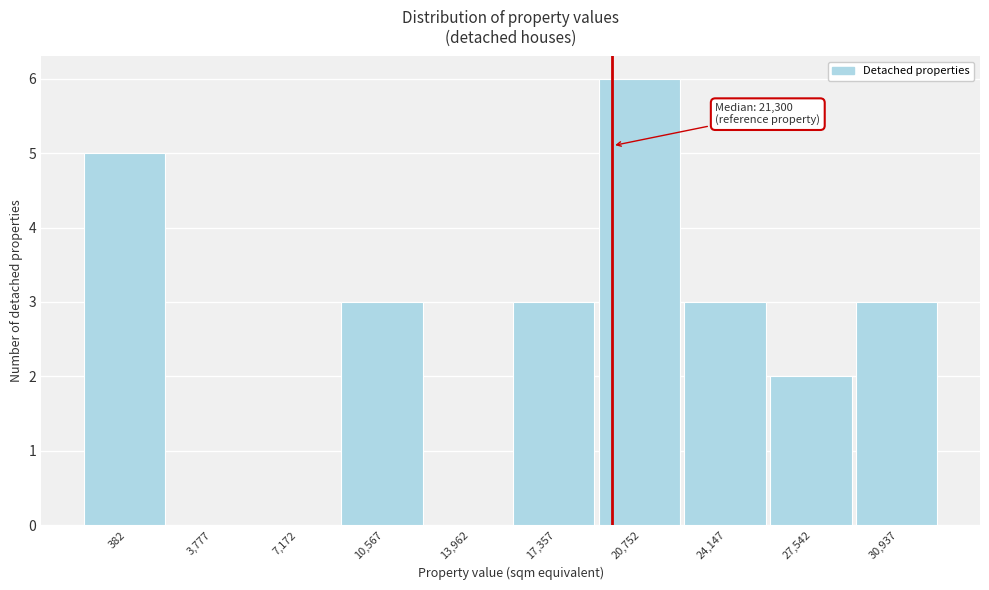

Reading right to left, list all the values displayed in this chart.

30,937=3	27,542=2	24,147=3	20,752=6	17,357=3	13,962=0	10,567=3	7,172=0	3,777=0	382=5